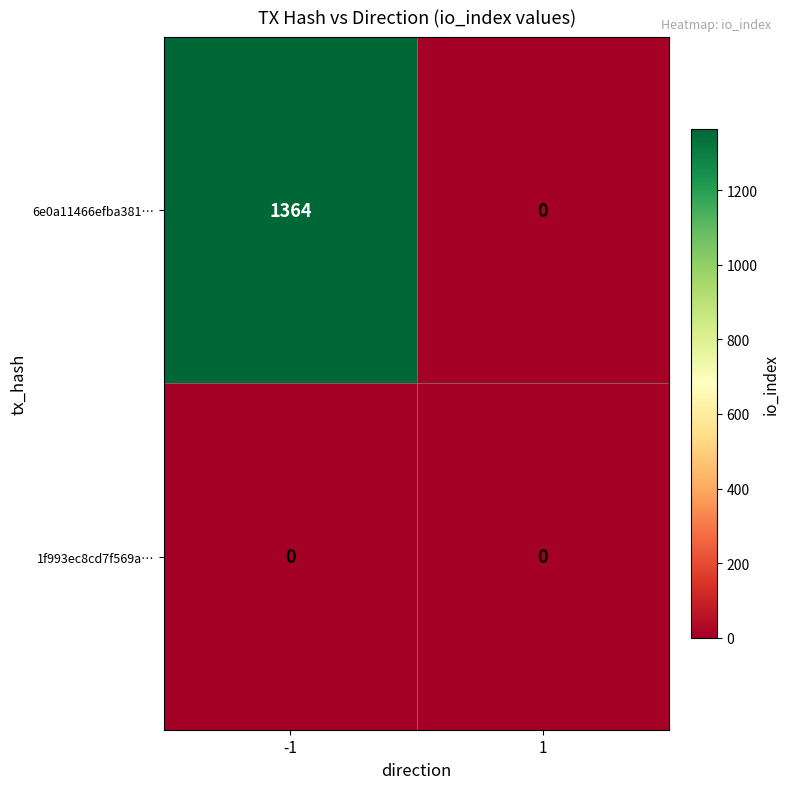

Which category has the highest value across all series?

-1